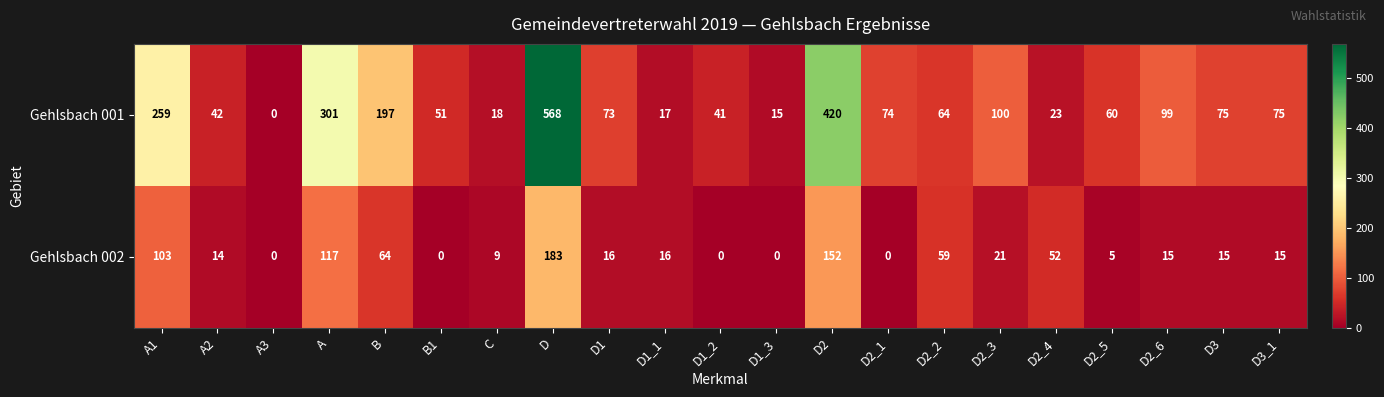

The Gehlsbach 001 series shows 99 at D2_6. True or false?

True